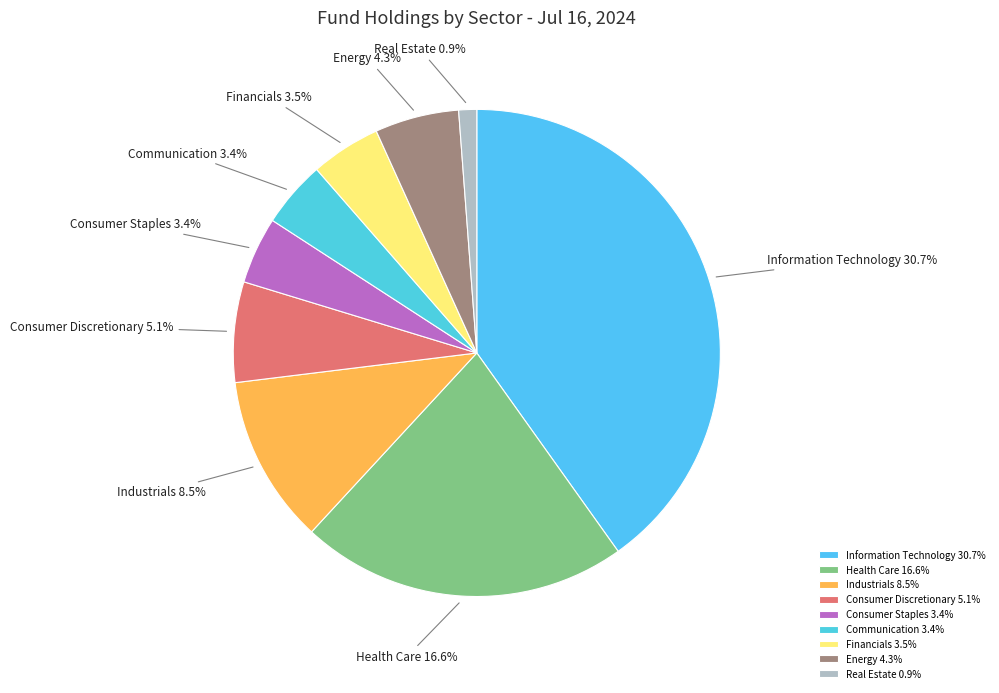

To the nearest percent, what percentage of the pie is Real Estate?

1%